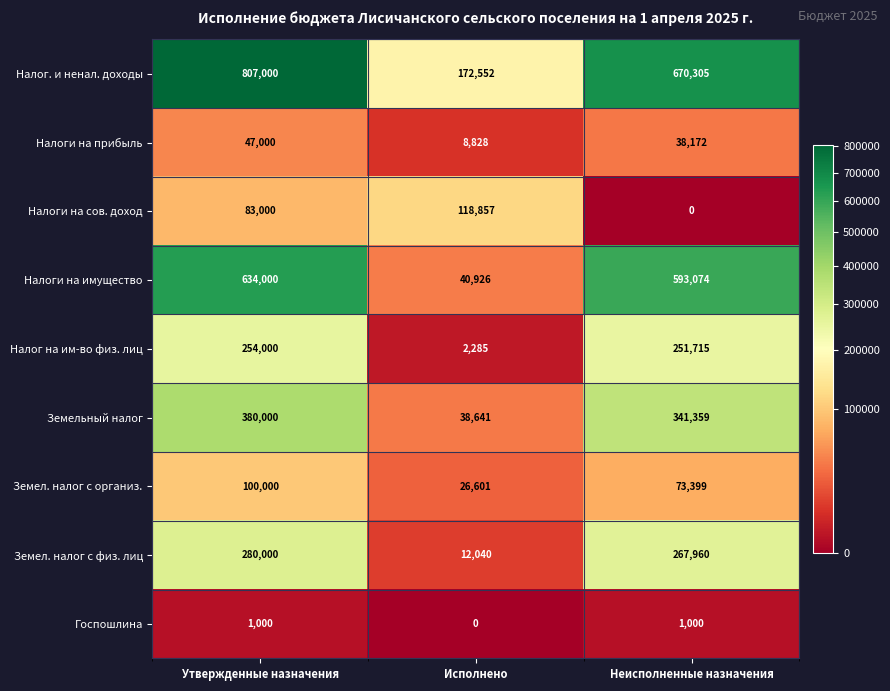

True or false: Налоги на имущество has a value of 19688 at Исполнено.

False